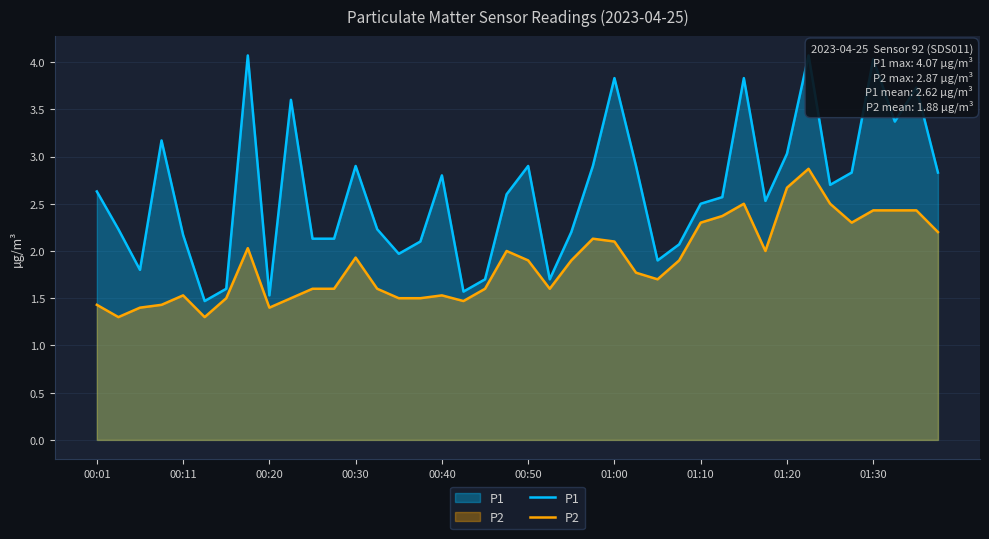

What is the minimum value for P2?

1.3